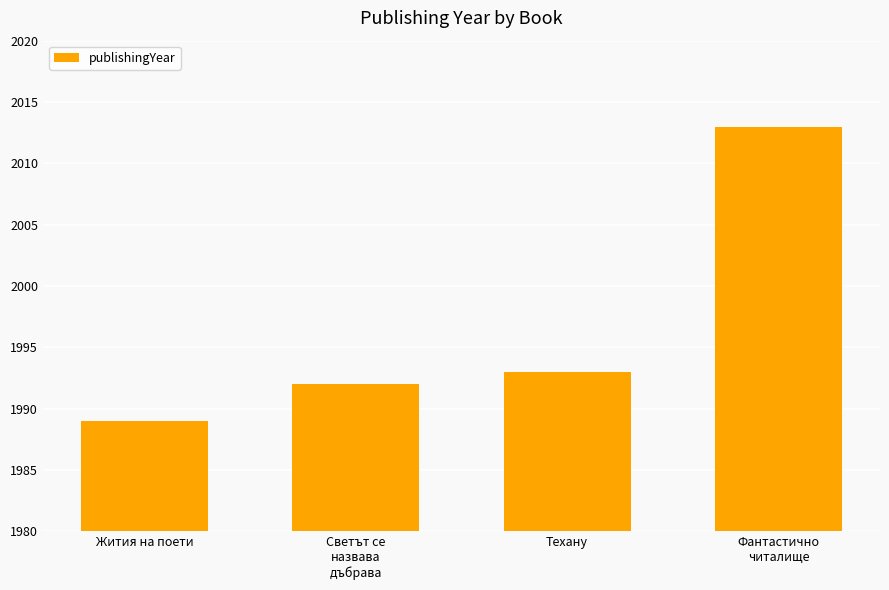

What is the sum of the values at Светът се
назвава
дъбрава and Фантастично
читалище?

4005